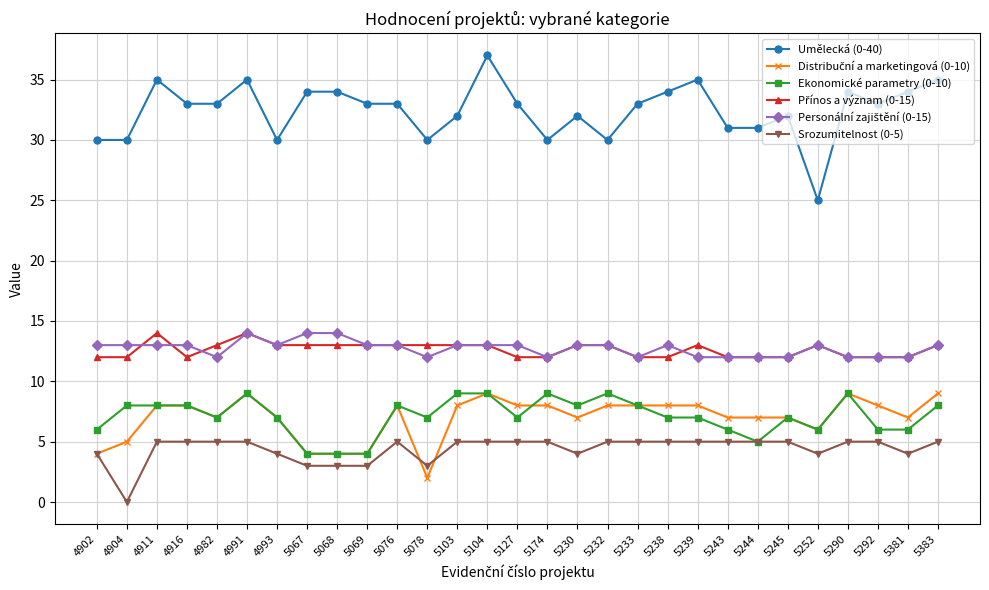

True or false: Ekonomické parametry (0-10) has a value of 13 at 5104.

False